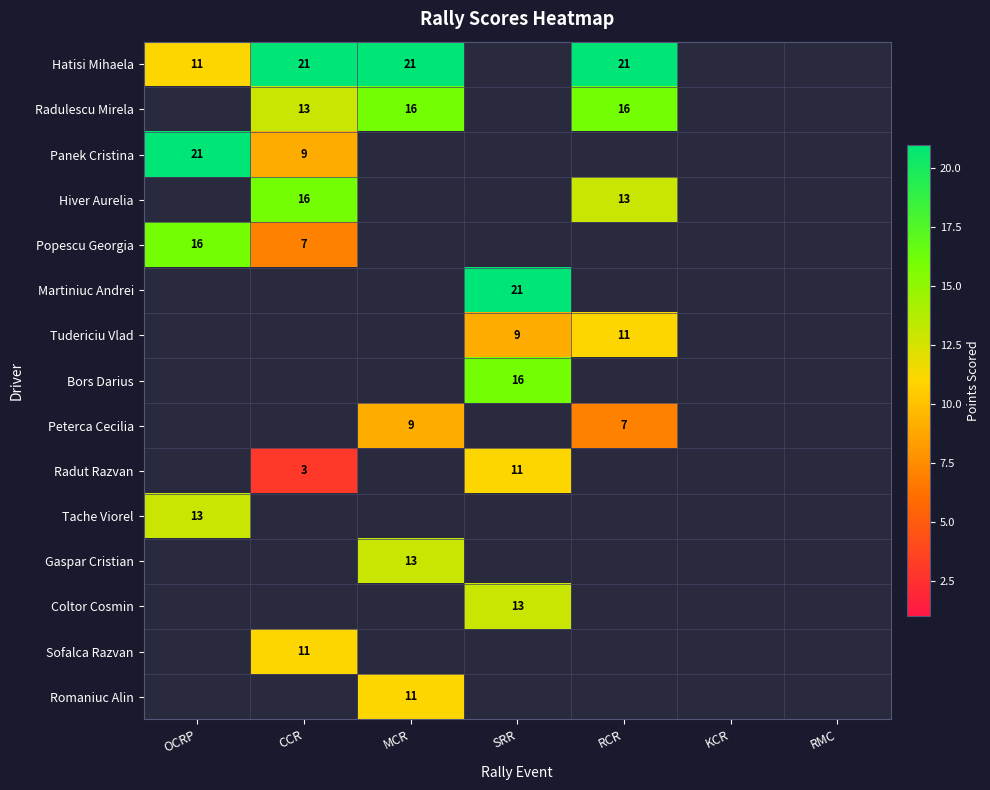

True or false: Radut Razvan has a value of 3 at CCR.

True